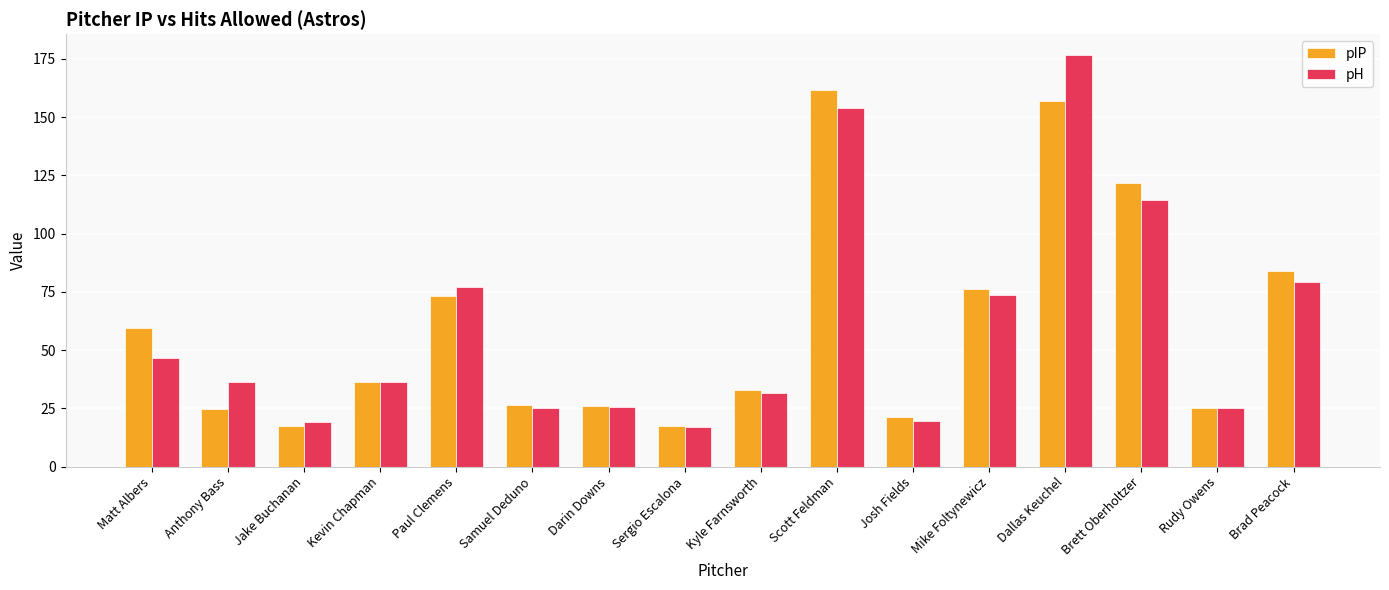

Rank the series at Jake Buchanan from highest to lowest value.

pH, pIP